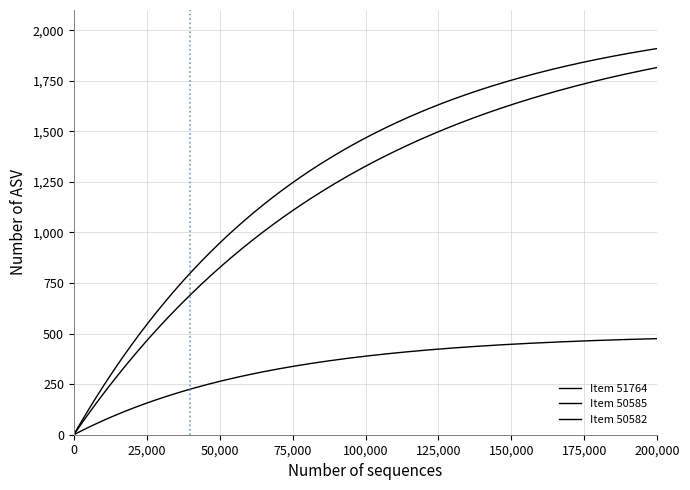

Is it true that Item 50585 equals 681 at Dublin Core:Date?

False